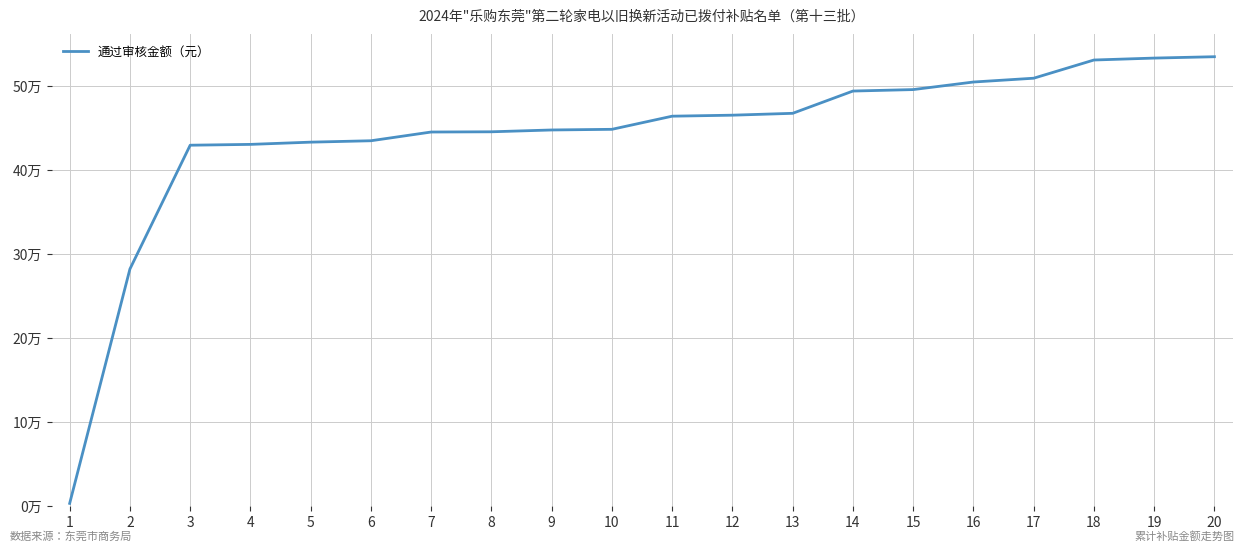

What is the average value?

440154.2